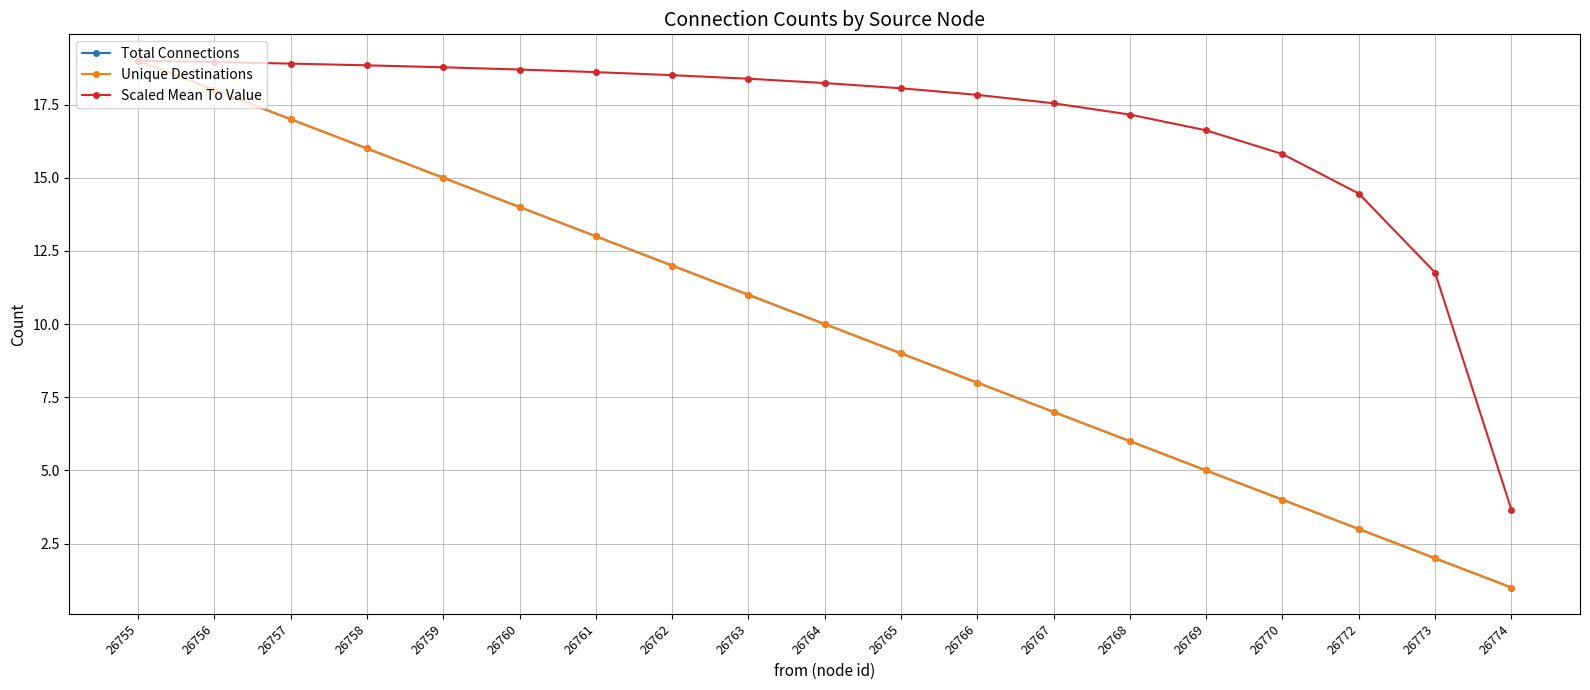

Does the chart have visible grid lines?

Yes